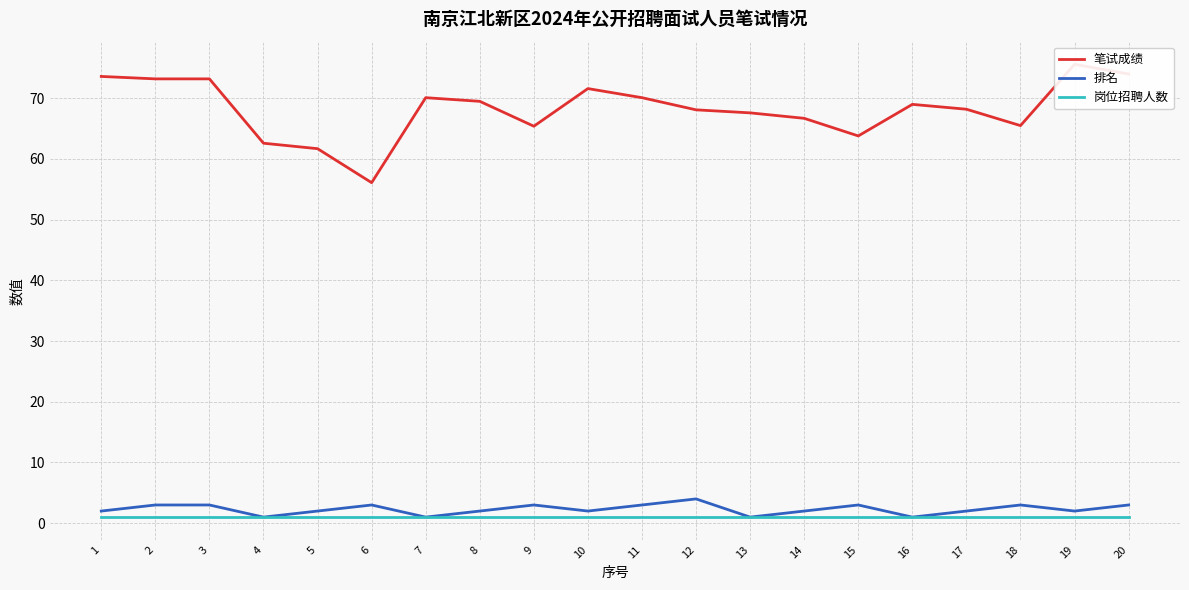

What is the difference between the maximum and minimum values in the 笔试成绩 series?

19.5